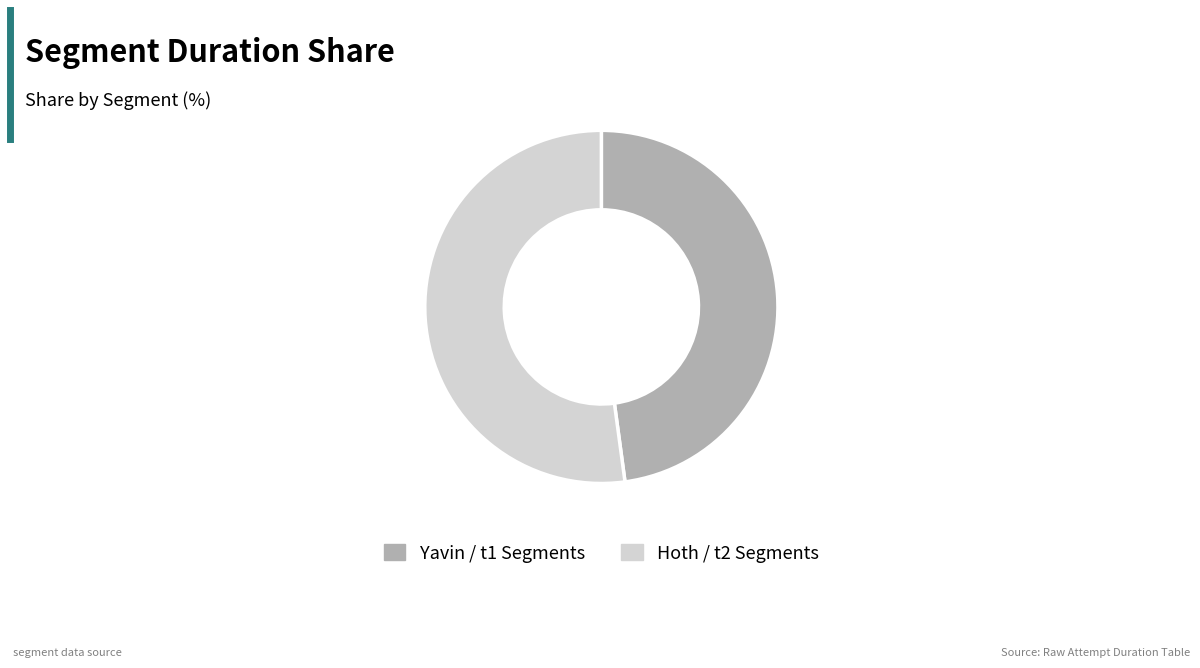

Is Hoth / t2 Segments the majority of the pie?

Yes